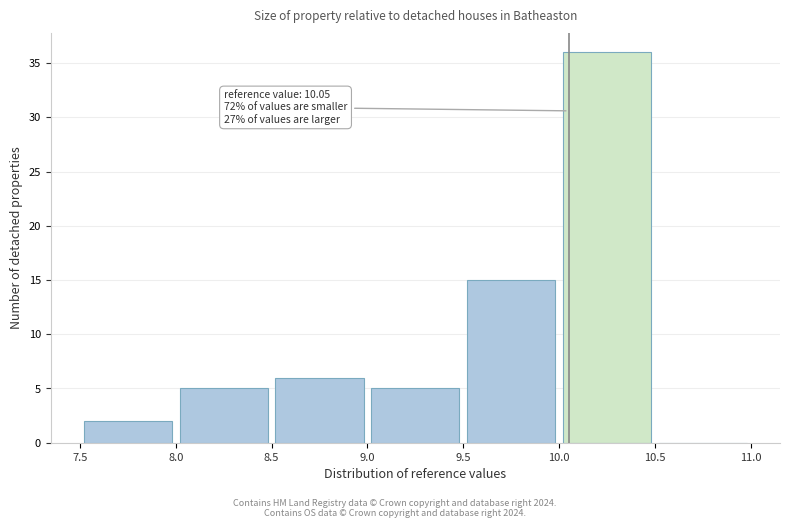

Which range on the x-axis has the tallest bar?

10.0 to 10.5